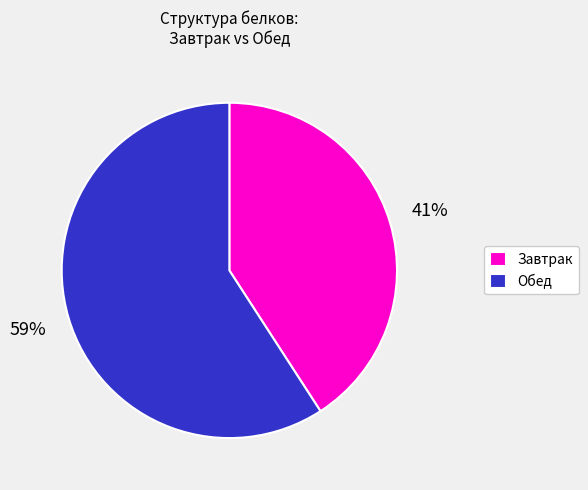

Which slice represents more than half of the pie?

Обед